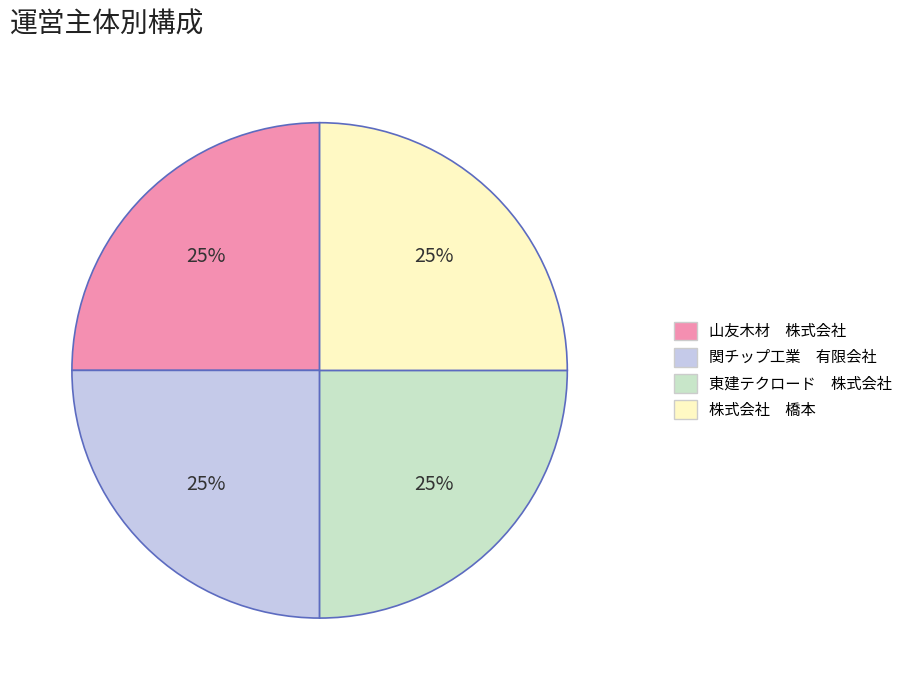

Is there a majority slice in this chart?

No